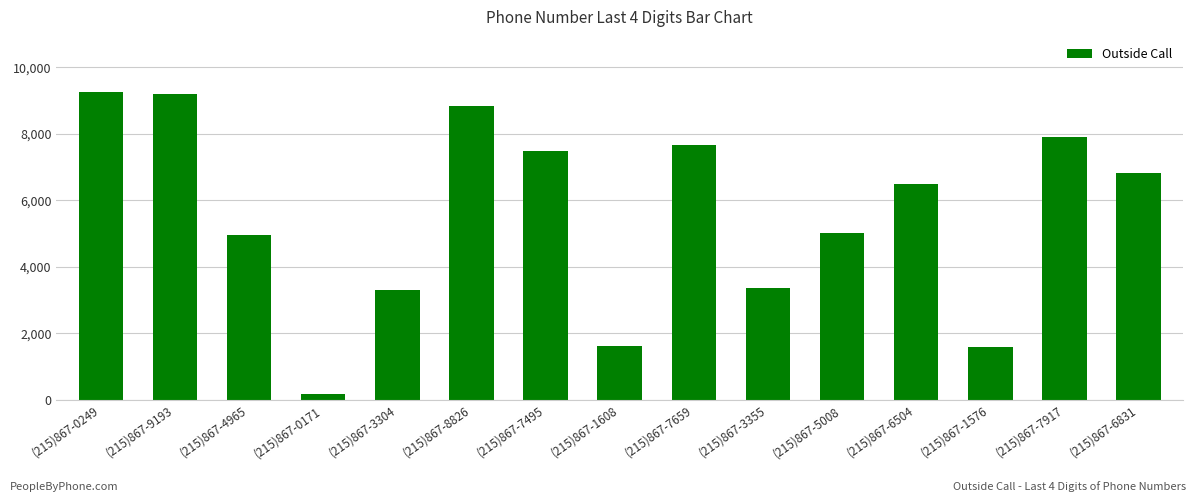

What is the difference between the values at (215)867-7495 and (215)867-7917?

422